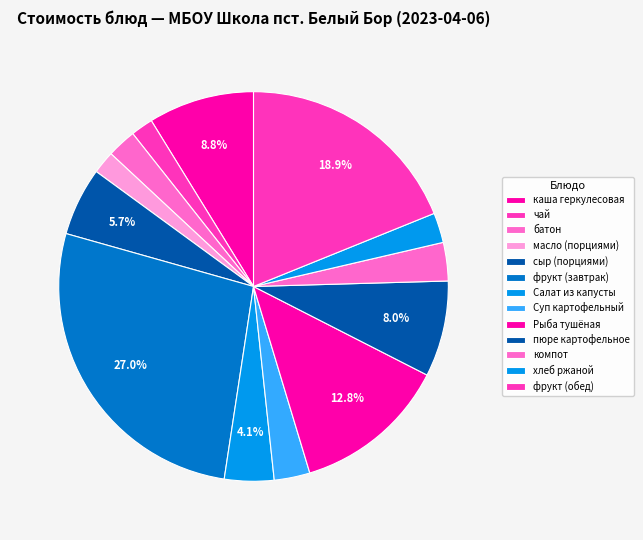

Count the number of slices in the pie.

13